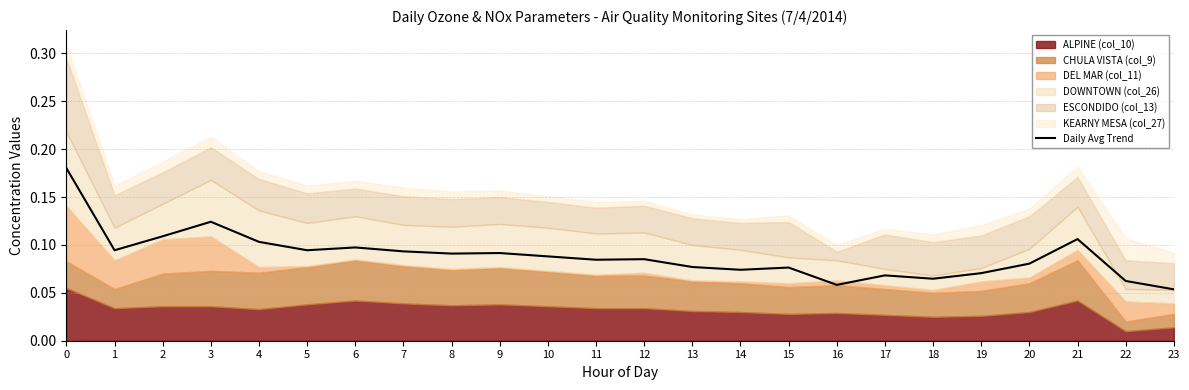

Rank the categories by value from lowest to highest.

23, 16, 22, 18, 17, 19, 14, 15, 13, 20, 11, 12, 10, 8, 9, 7, 5, 1, 6, 4, 21, 2, 3, 0